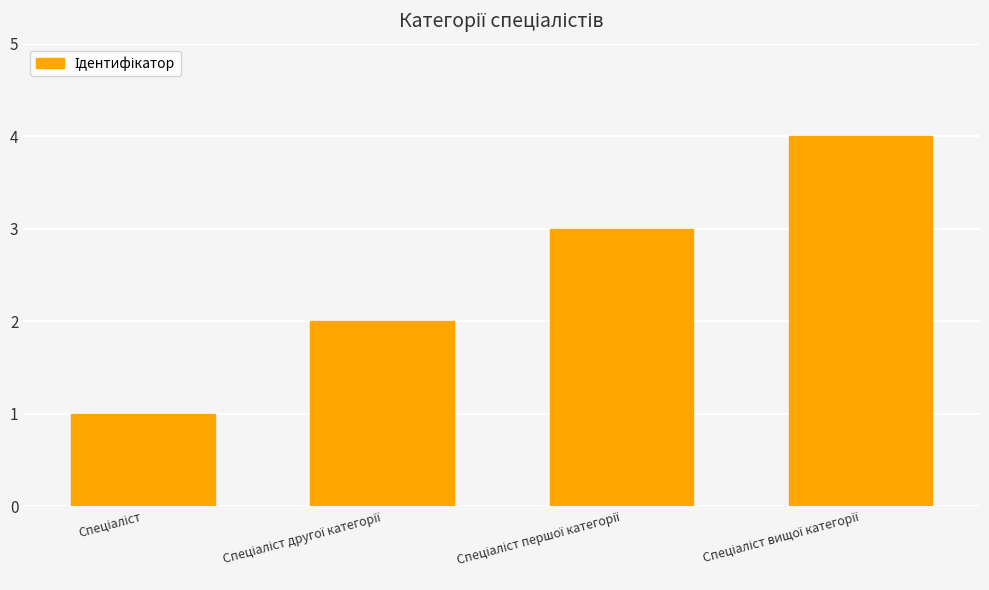

What is the value of the 1st bar from the left?

1